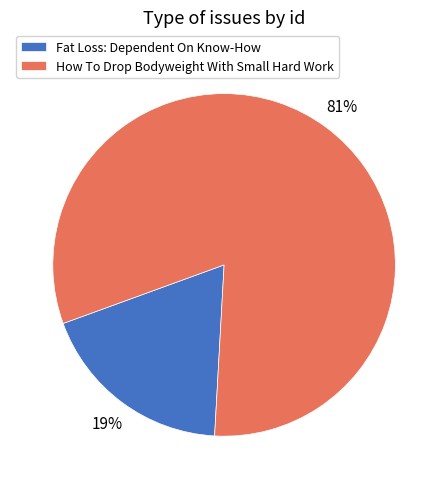

The How To Drop Bodyweight With Small Hard Work slice represents 81% of the pie. True or false?

True